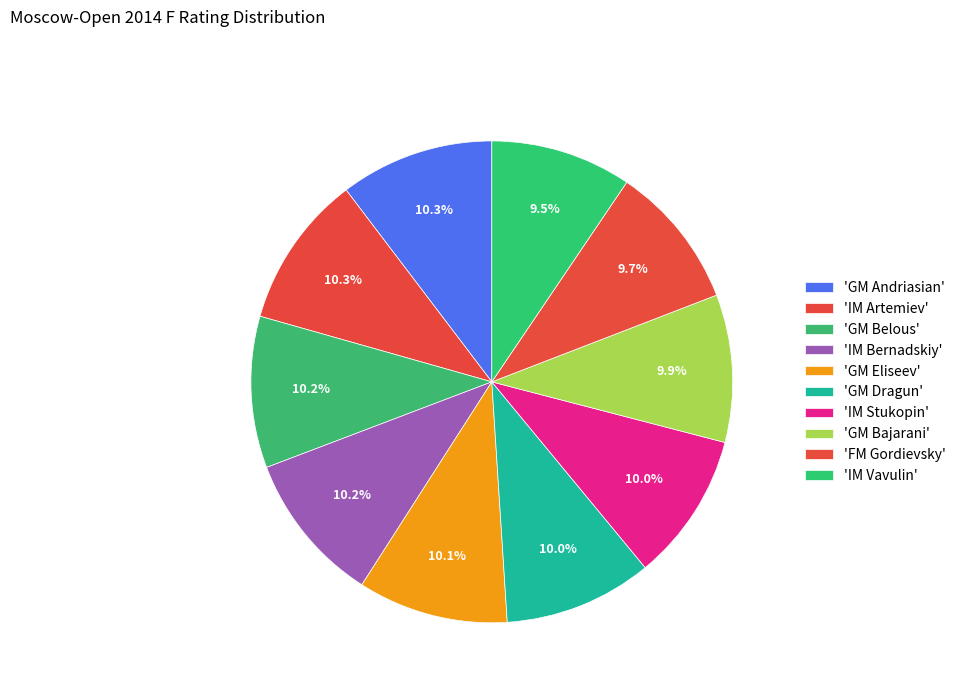

Is there a majority slice in this chart?

No